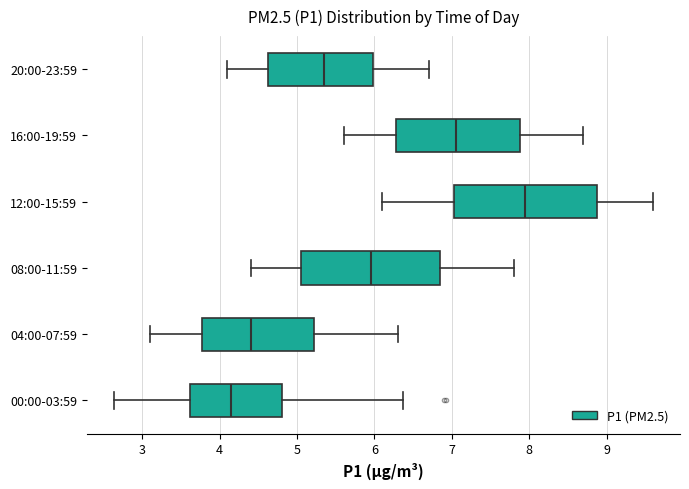

Reading bottom to top, read every box against the x-axis: the position of its median line, the range the box covers, and the ends of its whiskers. The values are not printed on the chart, so give them approximately, as read against the axis.

00:00-03:59: median 4.2, box 3.6 to 4.8, whiskers 2.6 to 6.4
04:00-07:59: median 4.4, box 3.8 to 5.2, whiskers 3.1 to 6.3
08:00-11:59: median 6.0, box 5.1 to 6.9, whiskers 4.4 to 7.8
12:00-15:59: median 8.0, box 7.0 to 8.9, whiskers 6.1 to 9.6
16:00-19:59: median 7.1, box 6.3 to 7.9, whiskers 5.6 to 8.7
20:00-23:59: median 5.4, box 4.6 to 6.0, whiskers 4.1 to 6.7